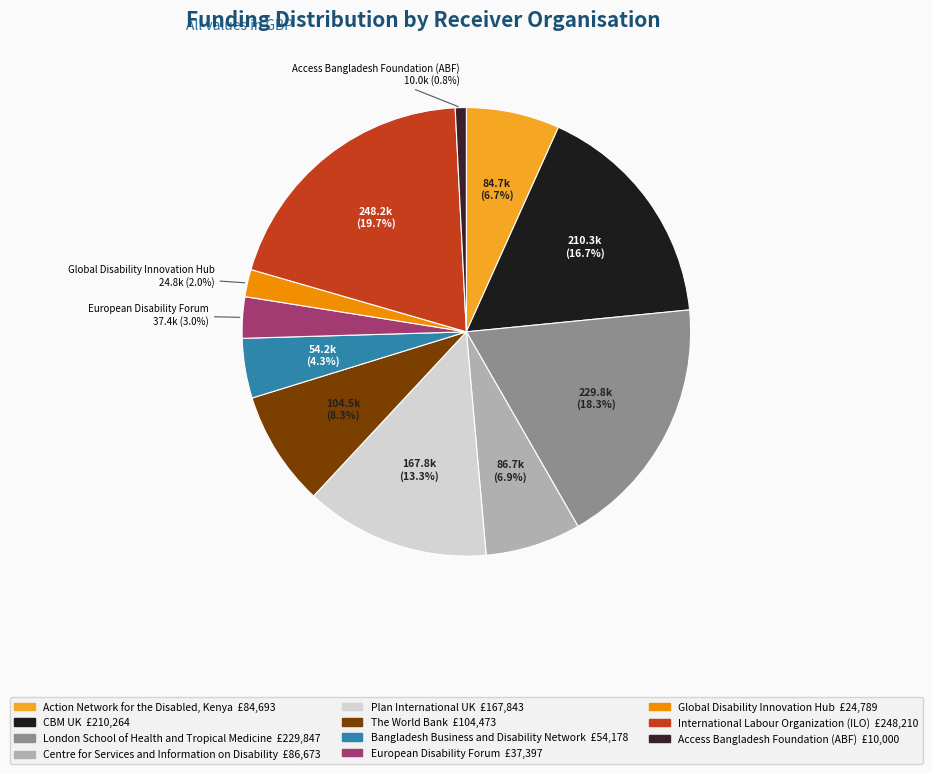

How many slices are in this pie chart?

11